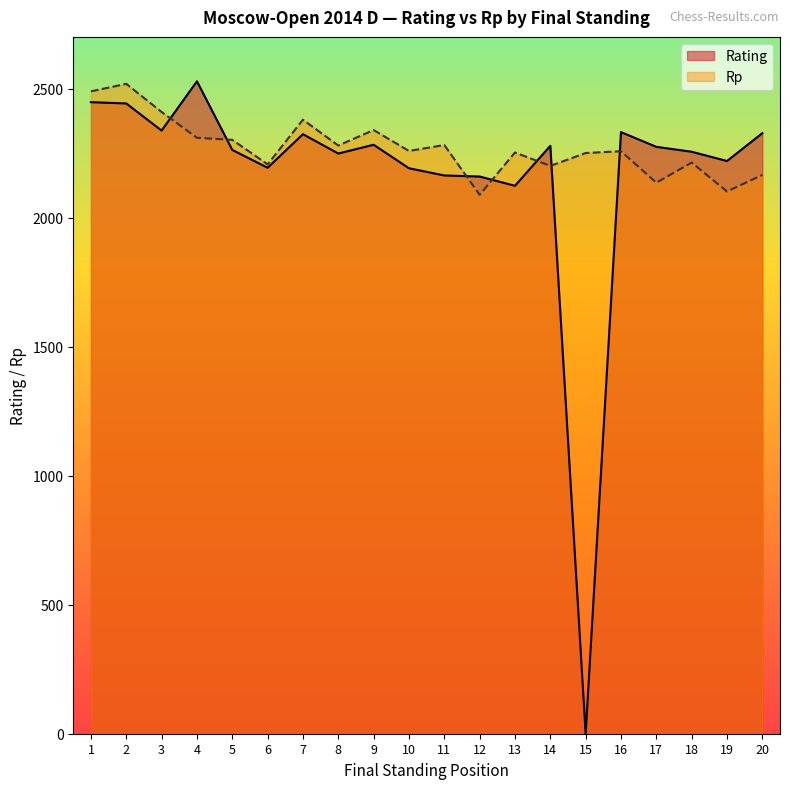

How many intersections are there between Rating and Rp?

7